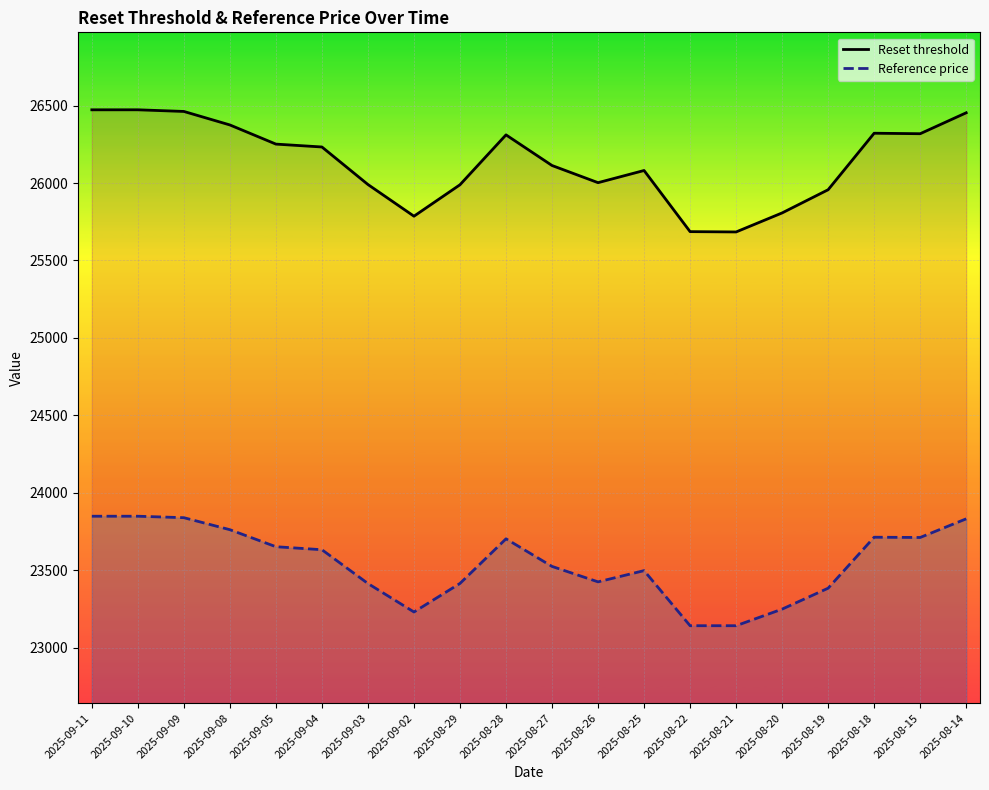

How many interior local valleys does the Reference price series have?

3